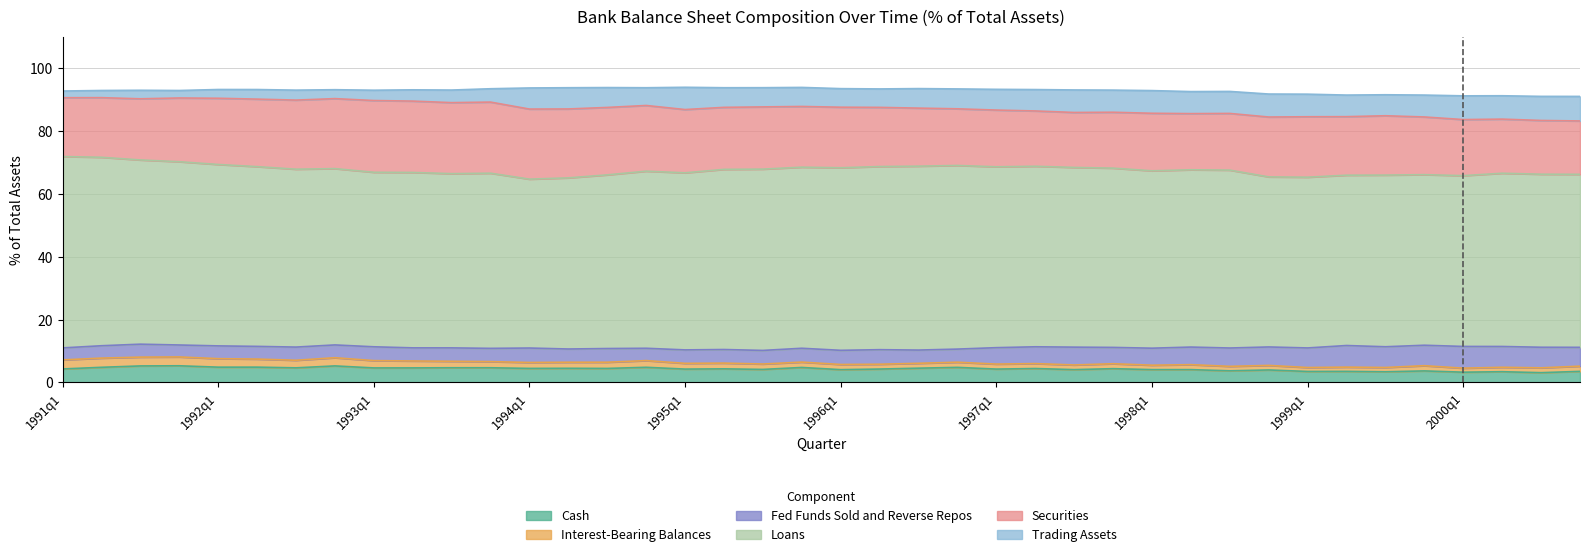

True or false: Securities and Loans cross at least once.

False